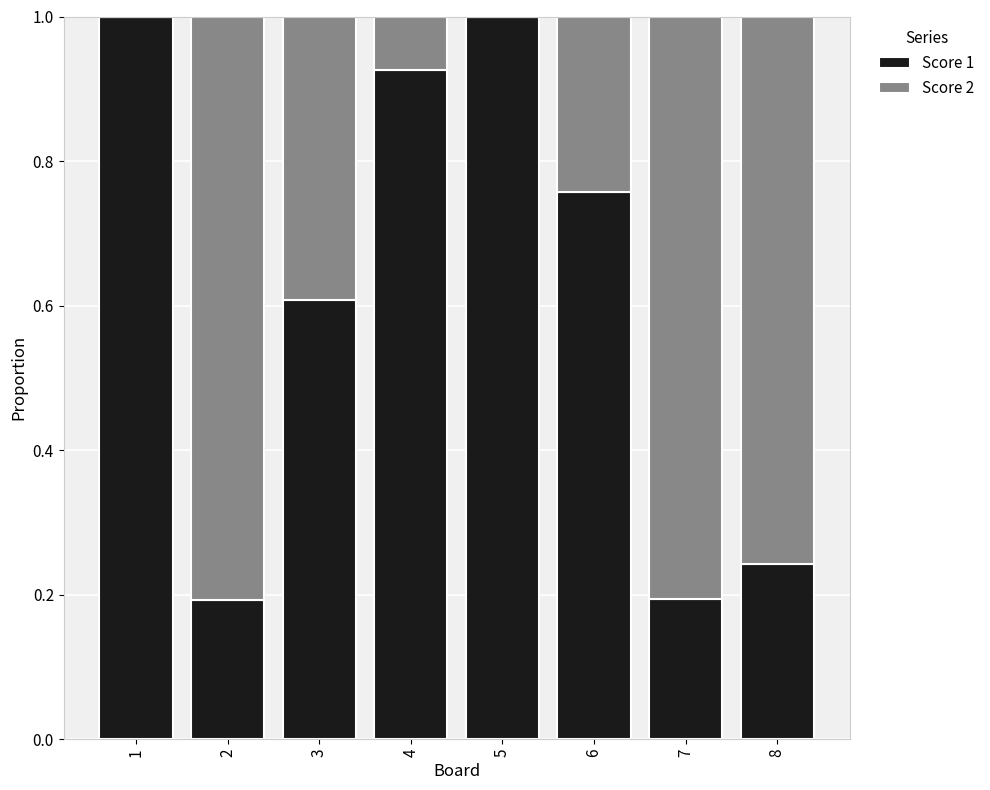

Is it true that Score 1 equals 0.1 at 7?

False